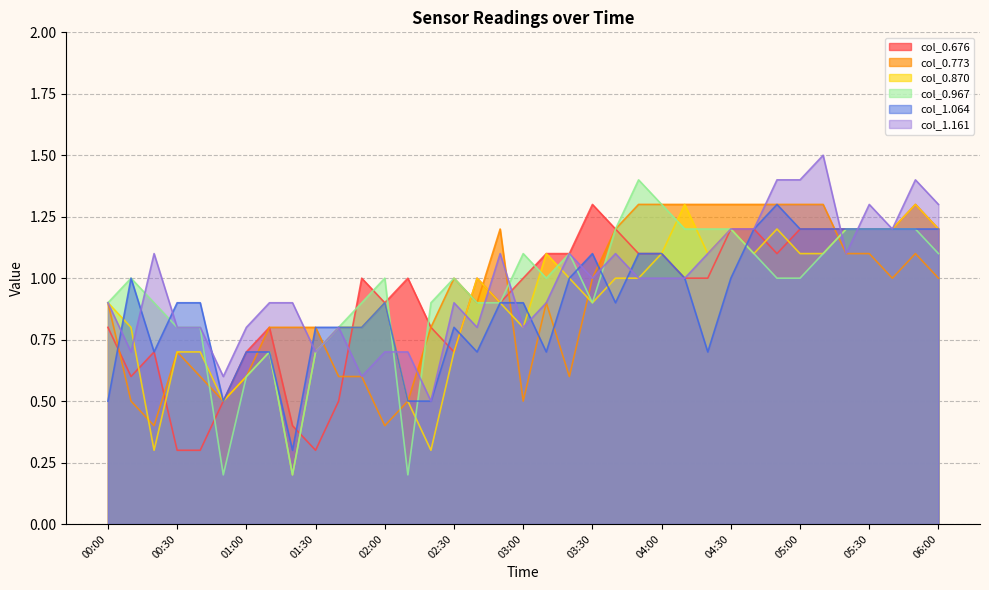

What is the greatest value displayed?

1.5